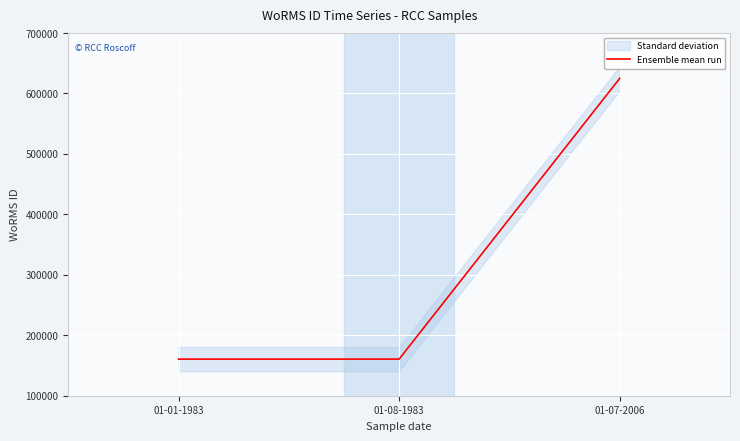

Is it true that the value at 01-01-1983 is 59705?

False